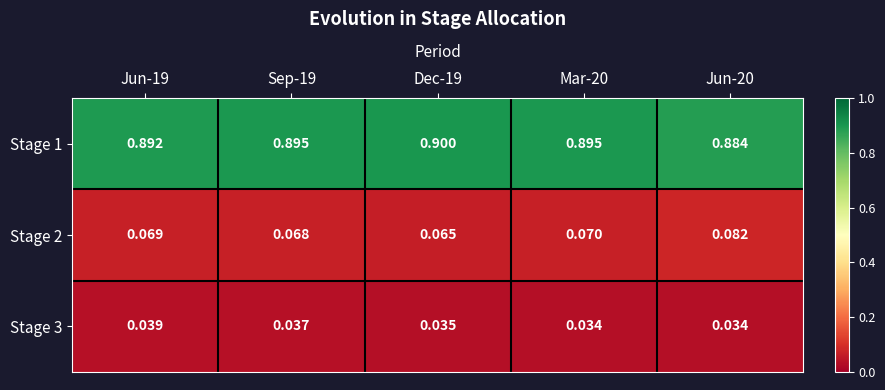

Count the number of categories in the chart.

5